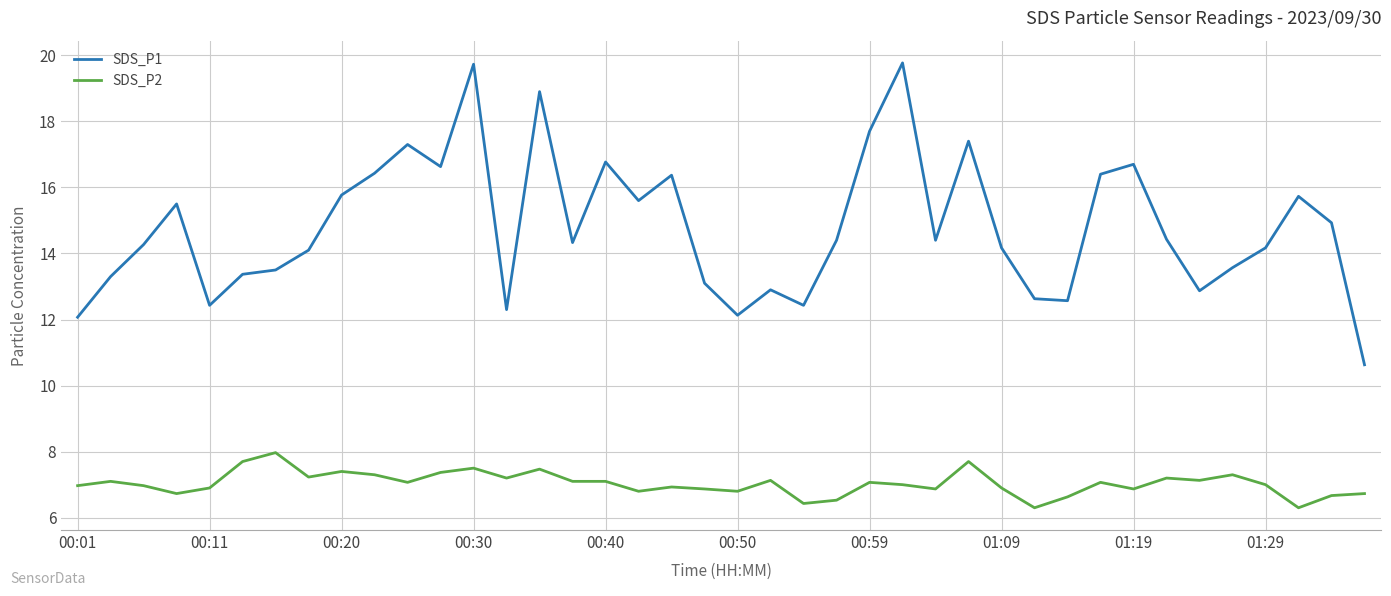

What is the difference between the second highest and second lowest values in the SDS_P1 series?

7.7